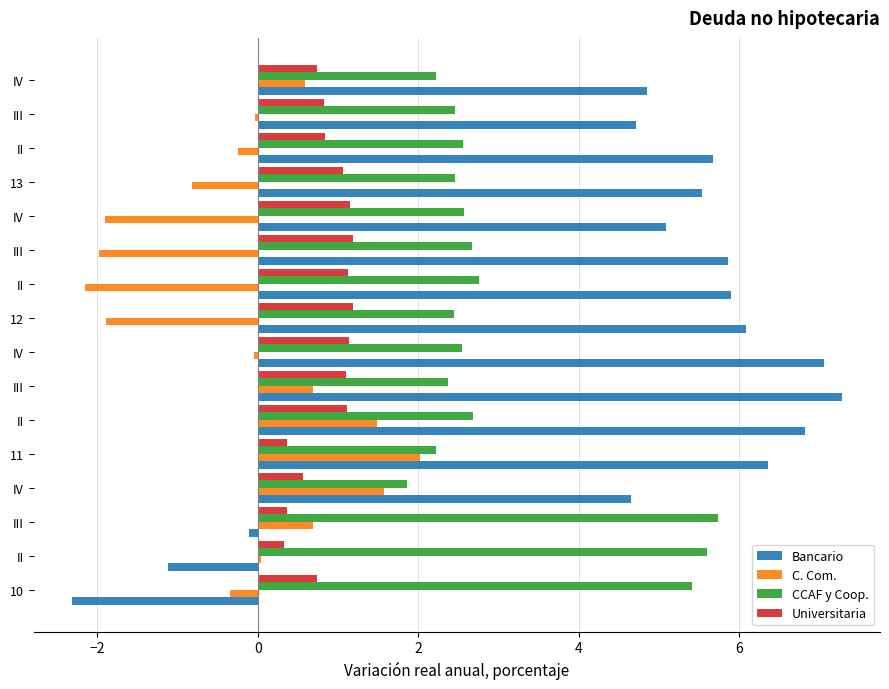

How many categories are shown in the chart?

16